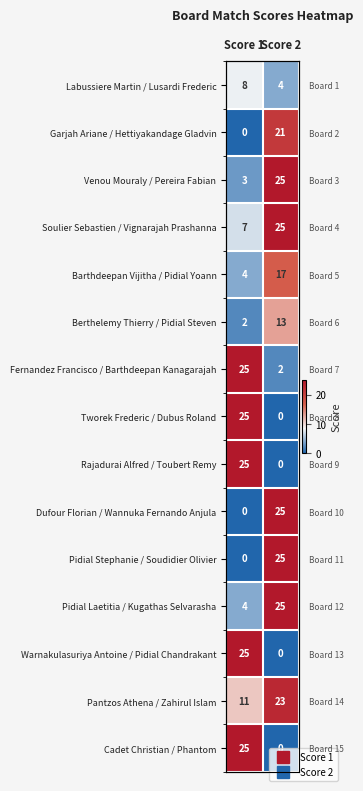

At which category is the sum across all series the highest?

Score 2